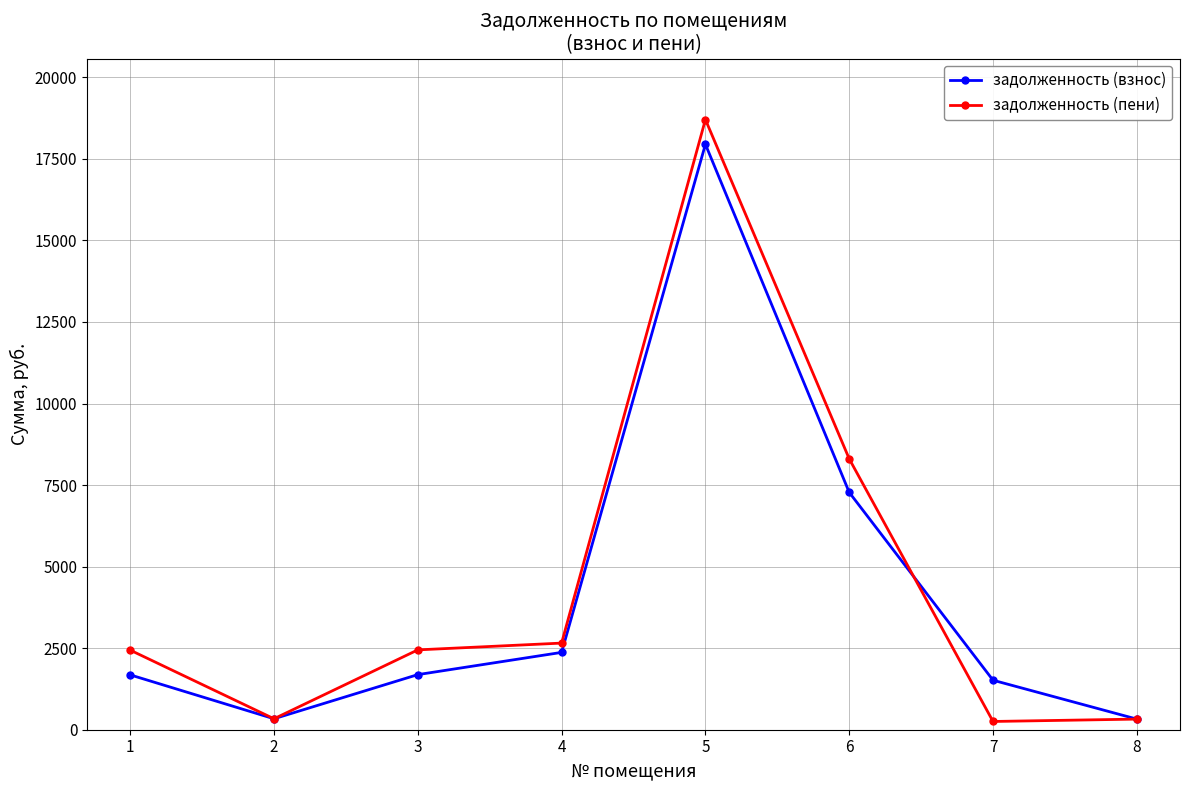

What is the value of the задолженность (взнос) point at the 5th from the left?

17946.9